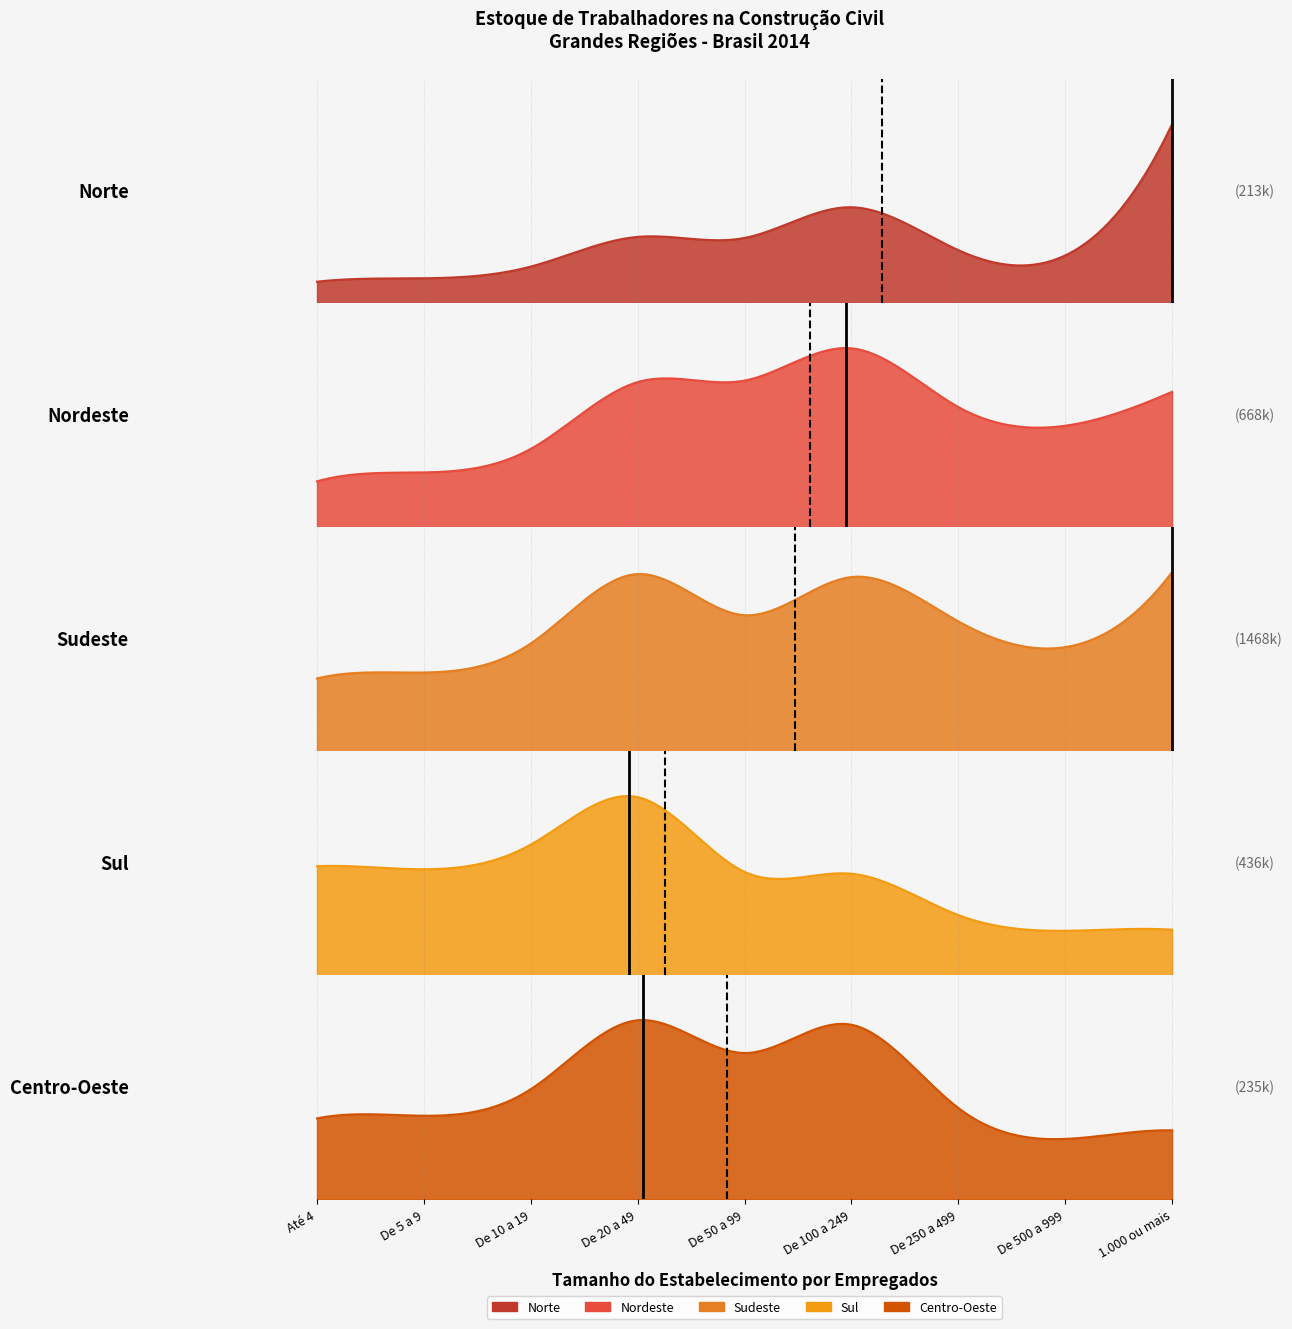

What is the difference between the highest and lowest values at De 250 a 499?

145155